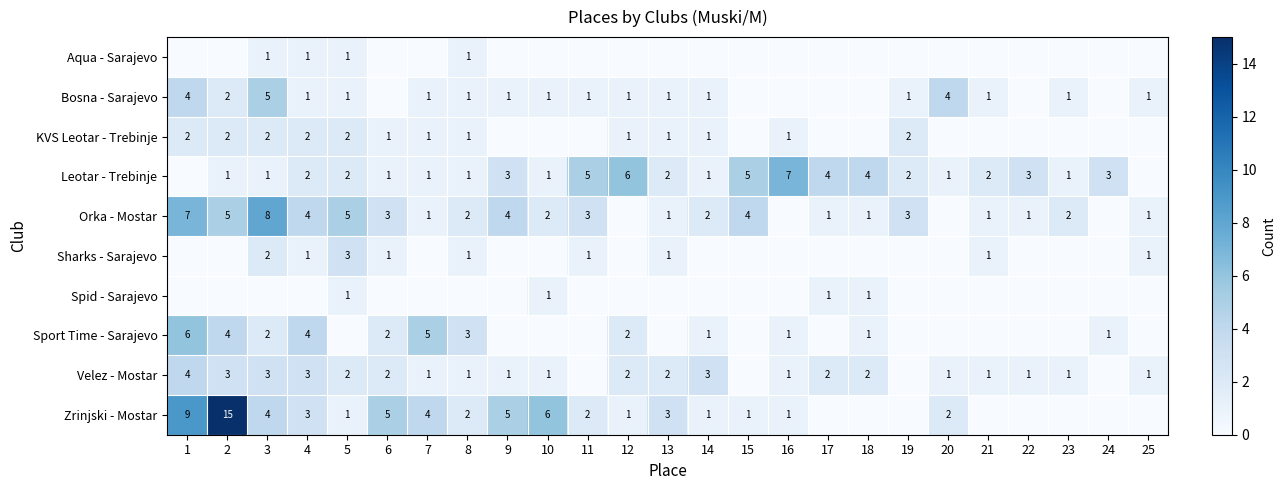

Rank the series at 3 from lowest to highest value.

Spid - Sarajevo, Aqua - Sarajevo, Leotar - Trebinje, KVS Leotar - Trebinje, Sharks - Sarajevo, Sport Time - Sarajevo, Velez - Mostar, Zrinjski - Mostar, Bosna - Sarajevo, Orka - Mostar